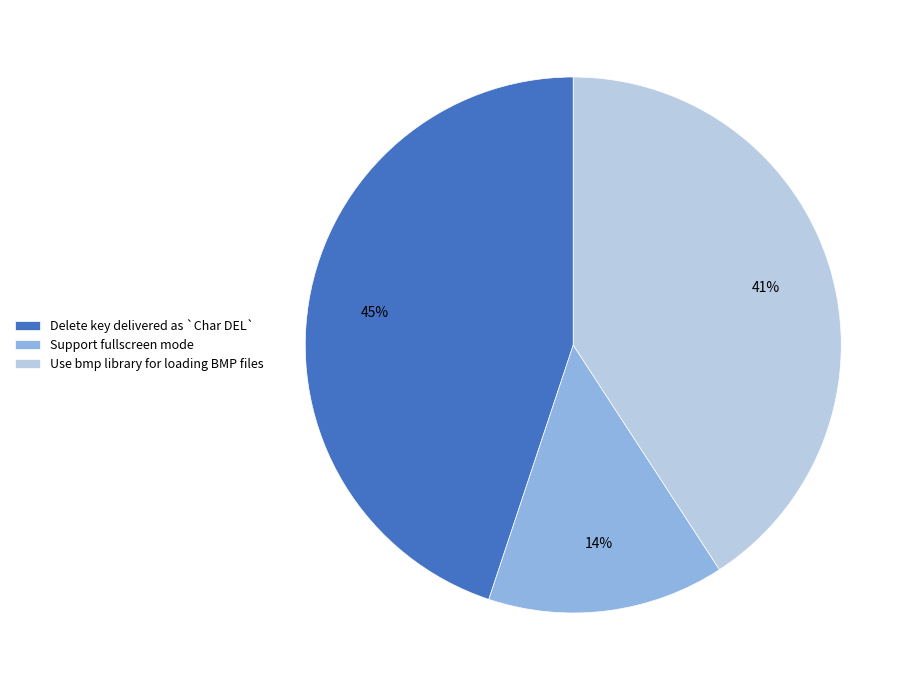

What is the ratio of the value at Use bmp library for loading BMP files to the value at Delete key delivered as `Char DEL`?

0.9